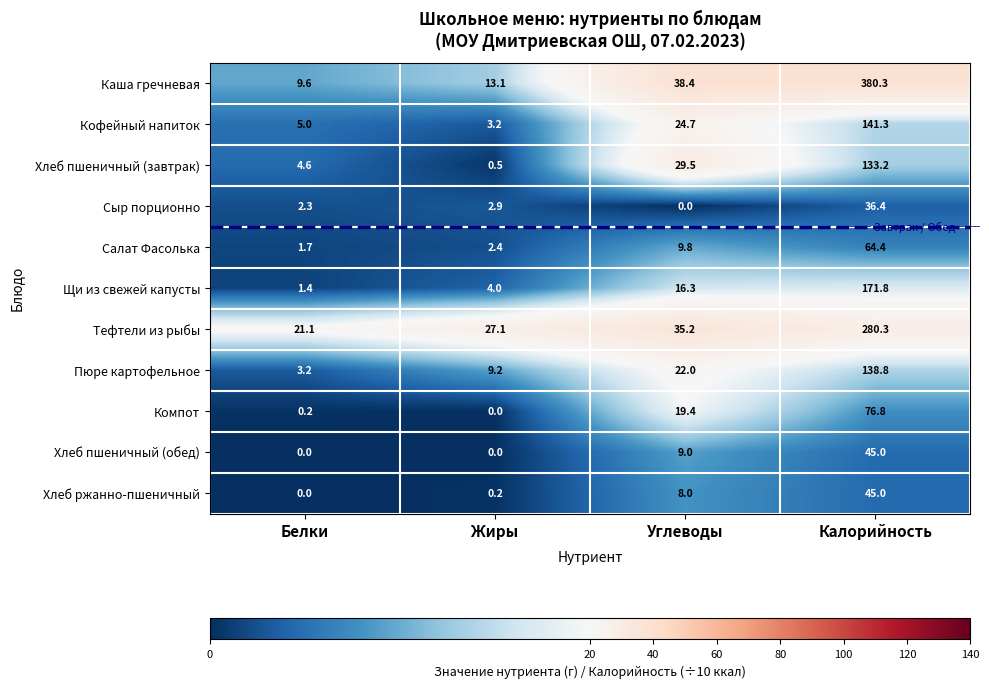

How many values in the Сыр порционно series are below 2?

1